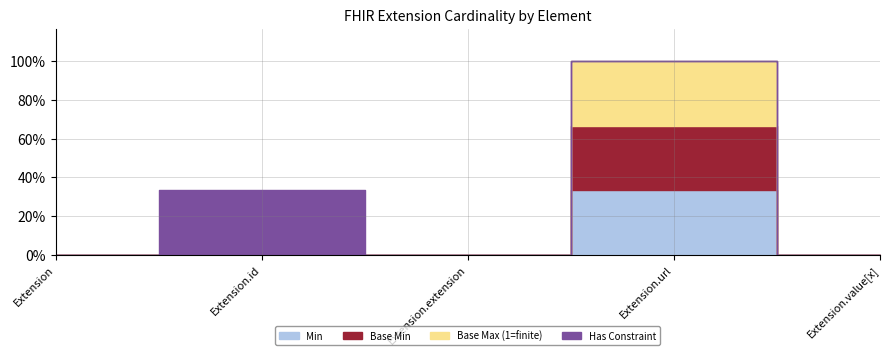

True or false: Min has more than 2 interior local peaks.

False